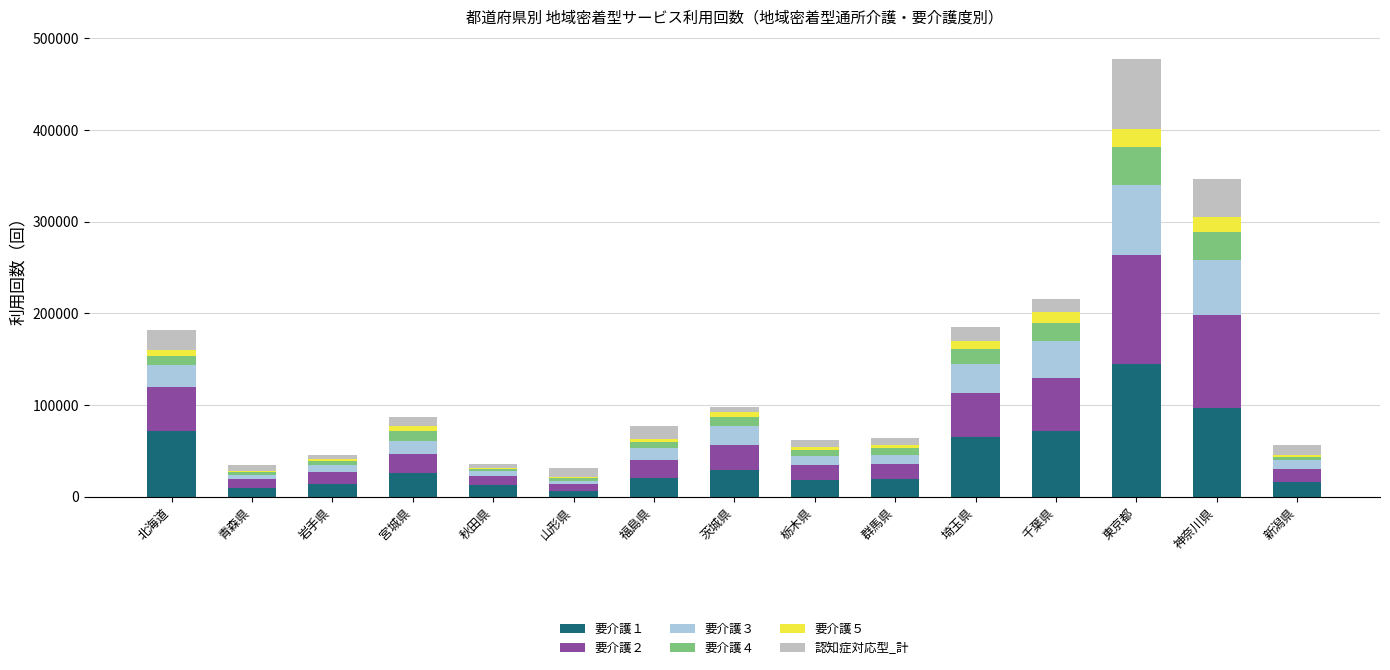

What is the total value across all series at 北海道?

181320